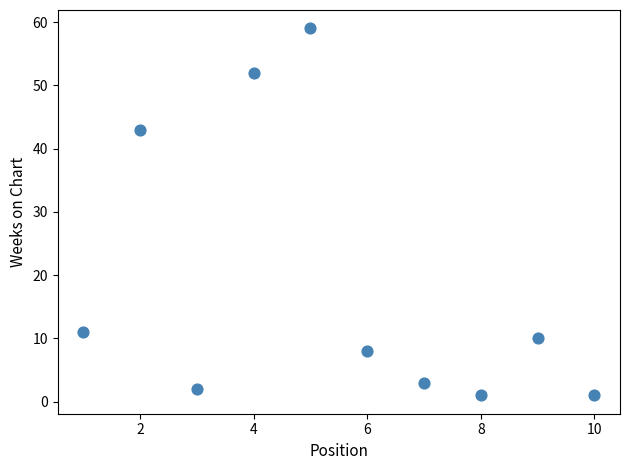

What is the range of Y values (max minus min)?

58